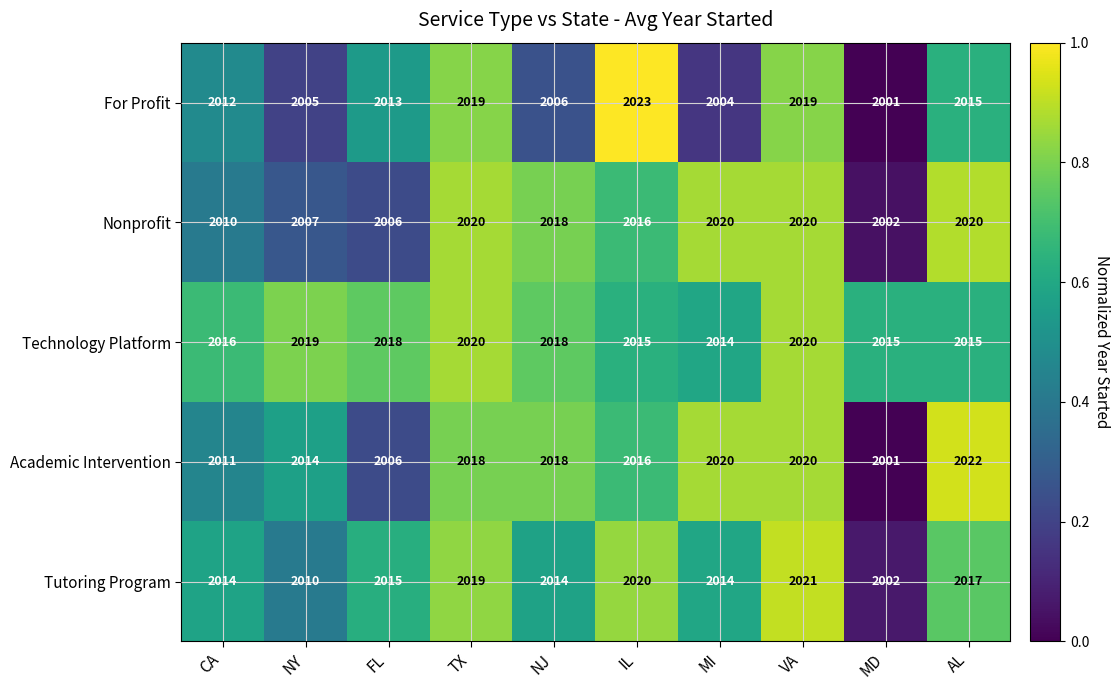

What is the sum of the Nonprofit values at MD and TX?

4022